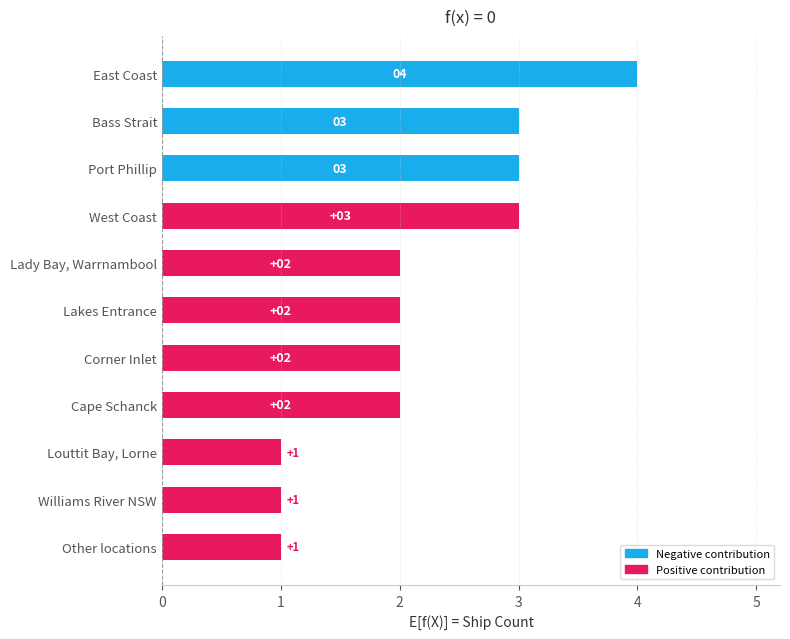

How many values are between 1 and 3?

10